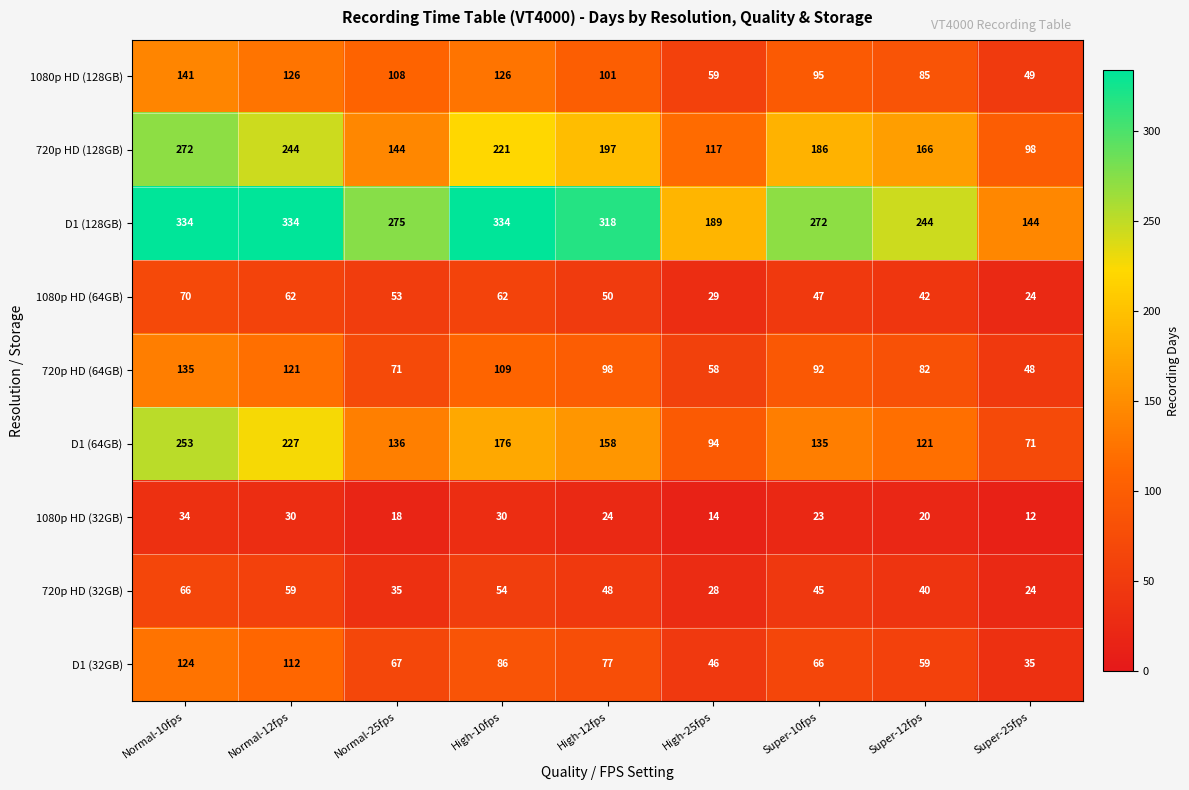

What is the highest value of the 720p HD (32GB) series?

66